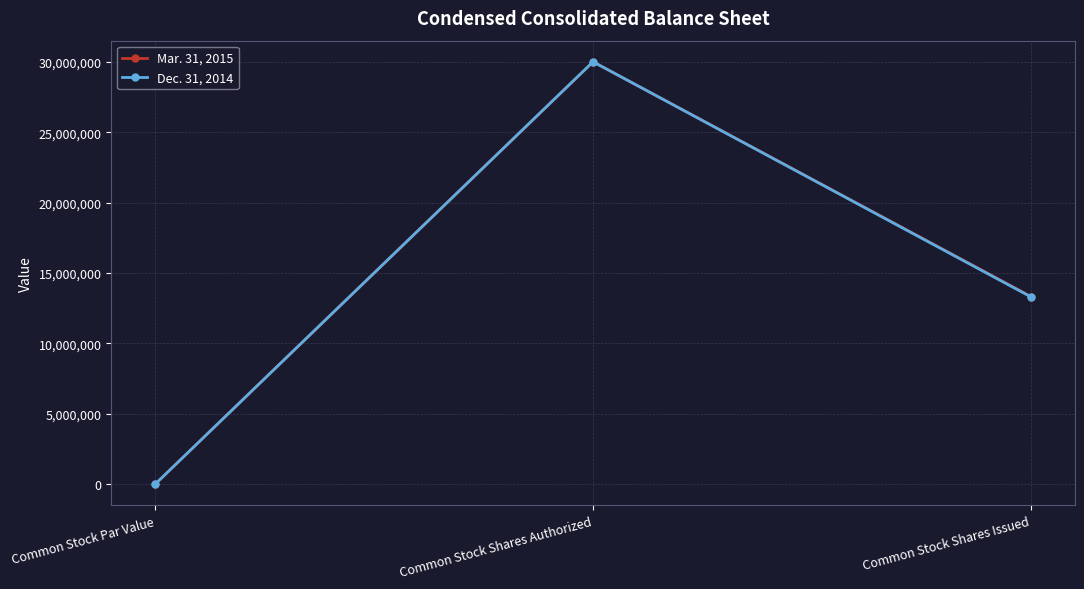

Is it true that Mar. 31, 2015 equals 12744453 at Common Stock Shares Authorized?

False